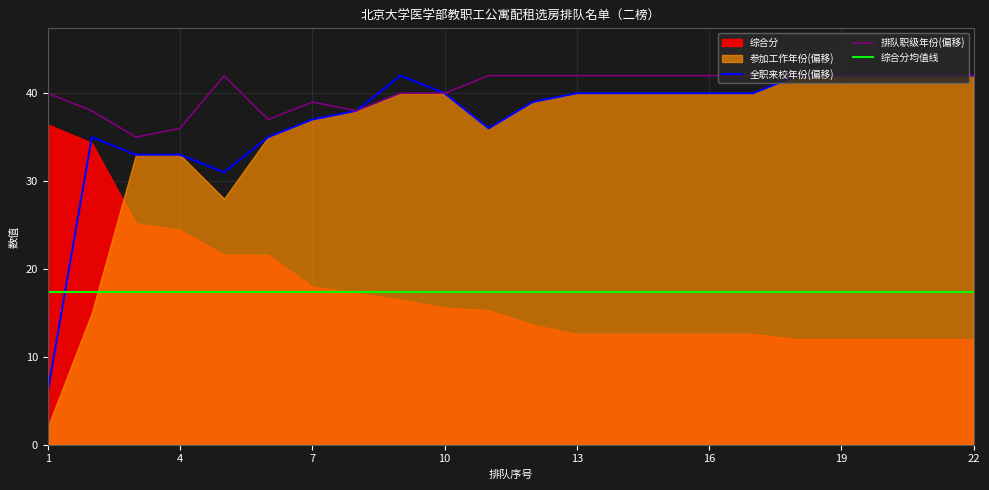

What is the highest value of the 综合分均值线 series?

17.4